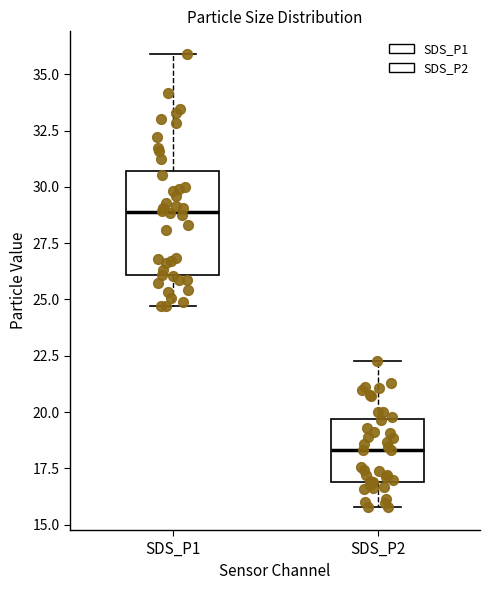

Reading left to right, transcribe this box plot: for each box, give where its median line is, the range the box spans, and where its two whiskers end, as read against the y-axis. The values are not printed on the chart, so give them approximately, as read against the axis.

SDS_P1: median 29.0, box 26.0 to 30.5, whiskers 24.5 to 36.0
SDS_P2: median 18.5, box 17.0 to 19.5, whiskers 16.0 to 22.5